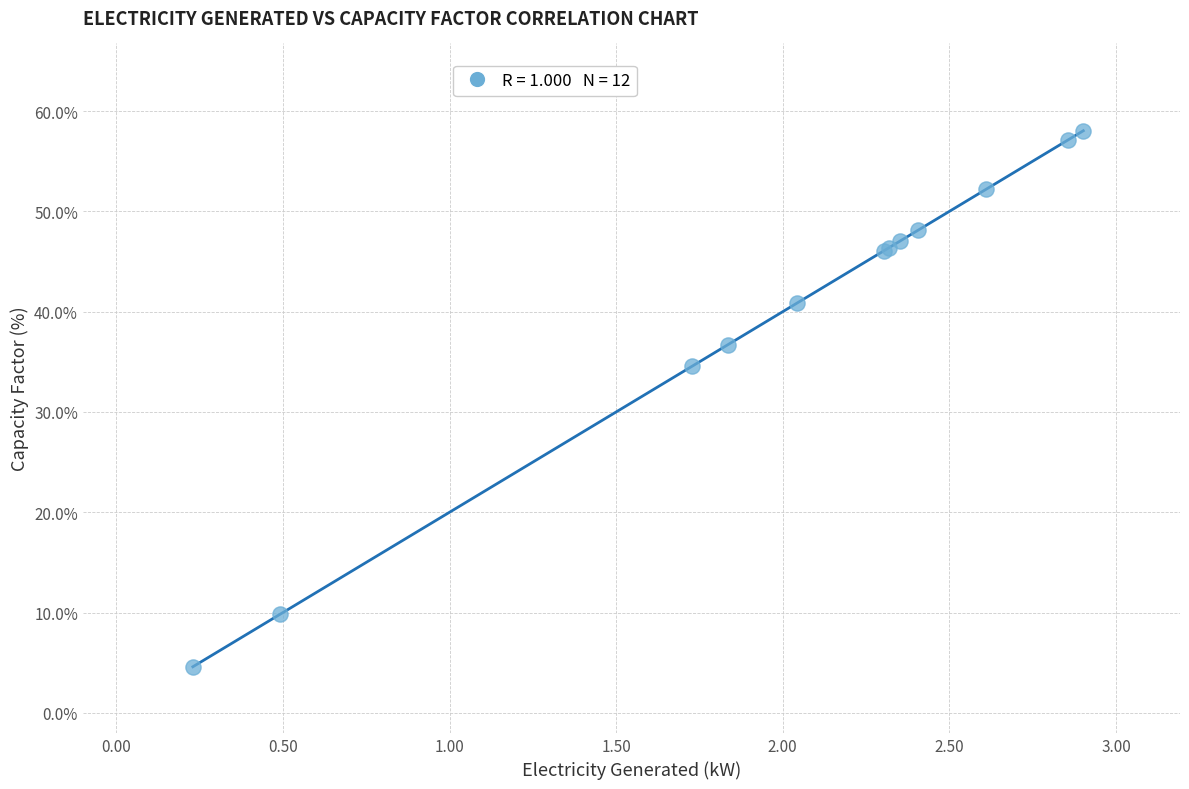

What Y value in the scatter plot is closest to 31?

34.5